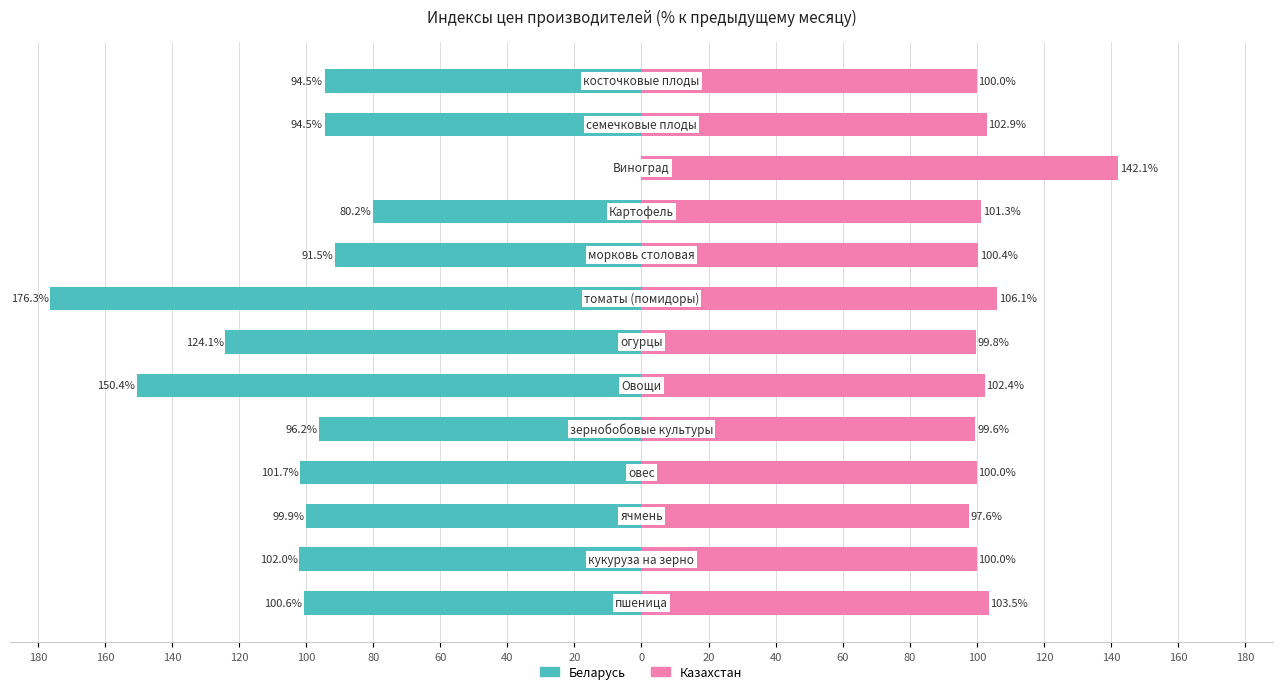

Is it true that Беларусь equals -155.1 at 20?

False